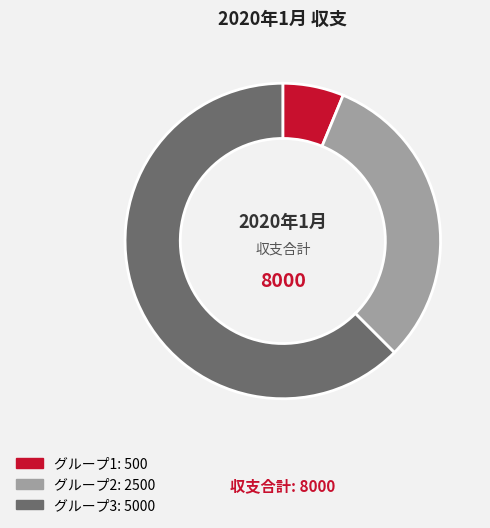

Count the number of slices in the pie.

3